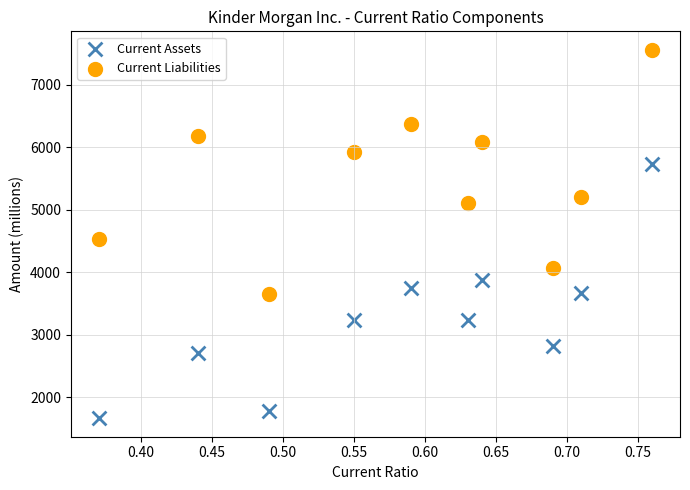

Which series contains the highest Y value?

Current Liabilities